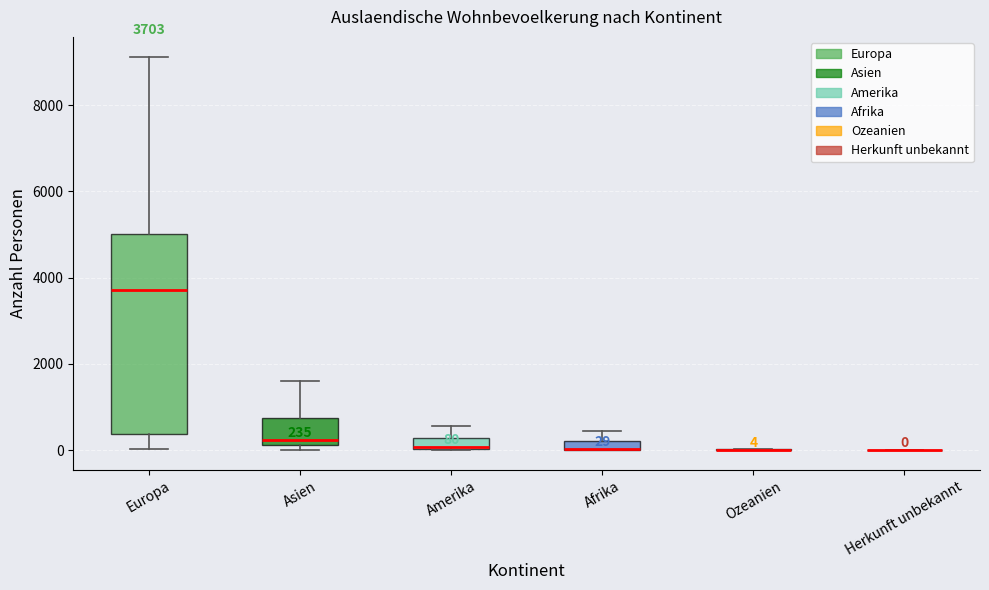

Which box is the tallest, from its lower edge to its upper edge?

Europa